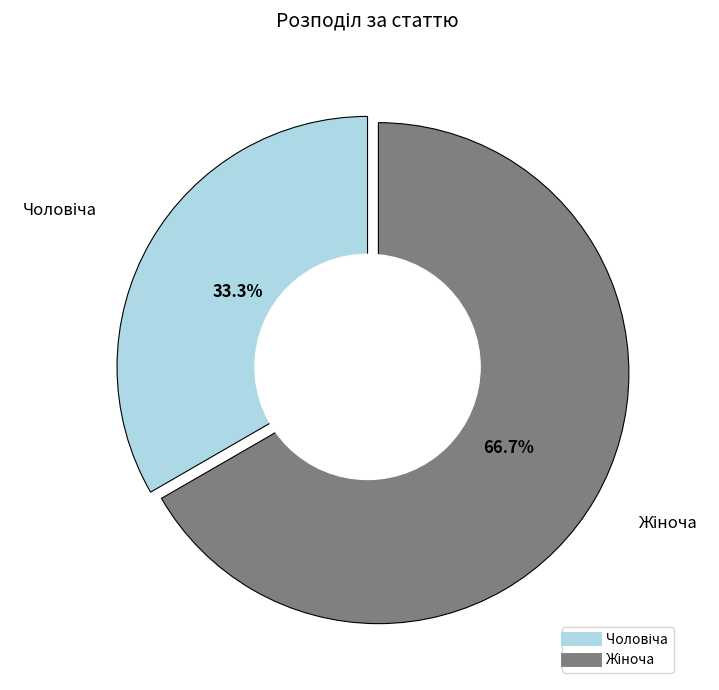

Is there any slice that represents more than half of the pie?

Yes